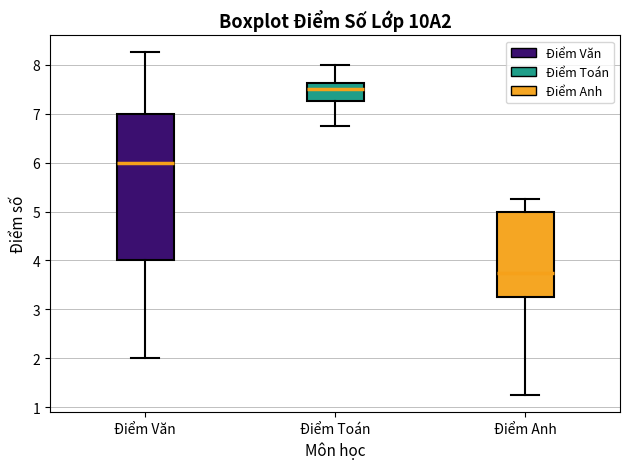

Where does the upper whisker of the box for Điểm Anh end on the y-axis? The values are not printed on the chart, so give them approximately, as read against the axis.

5.3